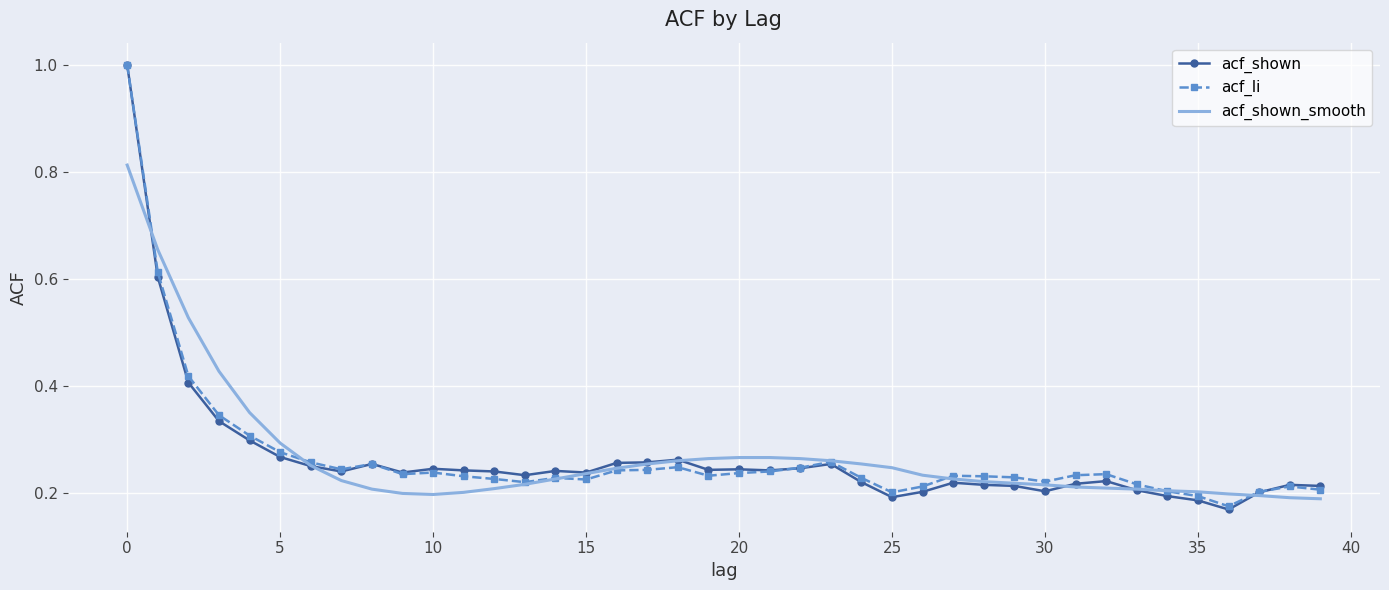

What are all the series names shown in the legend?

acf_shown, acf_li, acf_shown_smooth